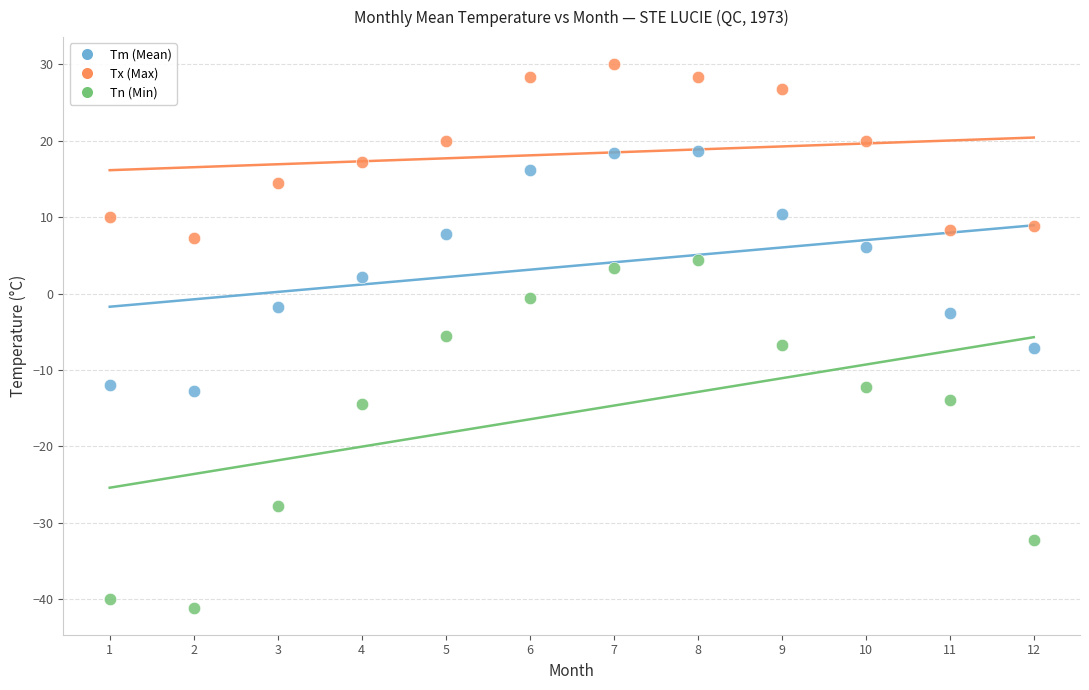

Across all data points, what is the range of Y values (max minus min)?

71.1